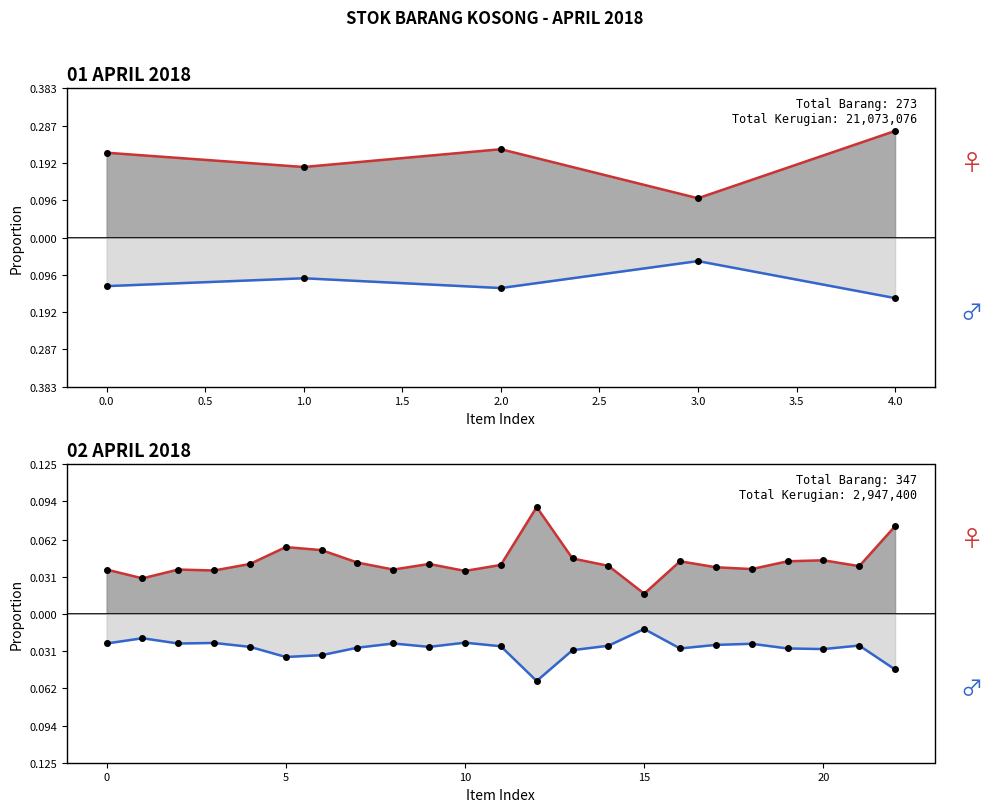

Between 14 and 15, which is larger?

14